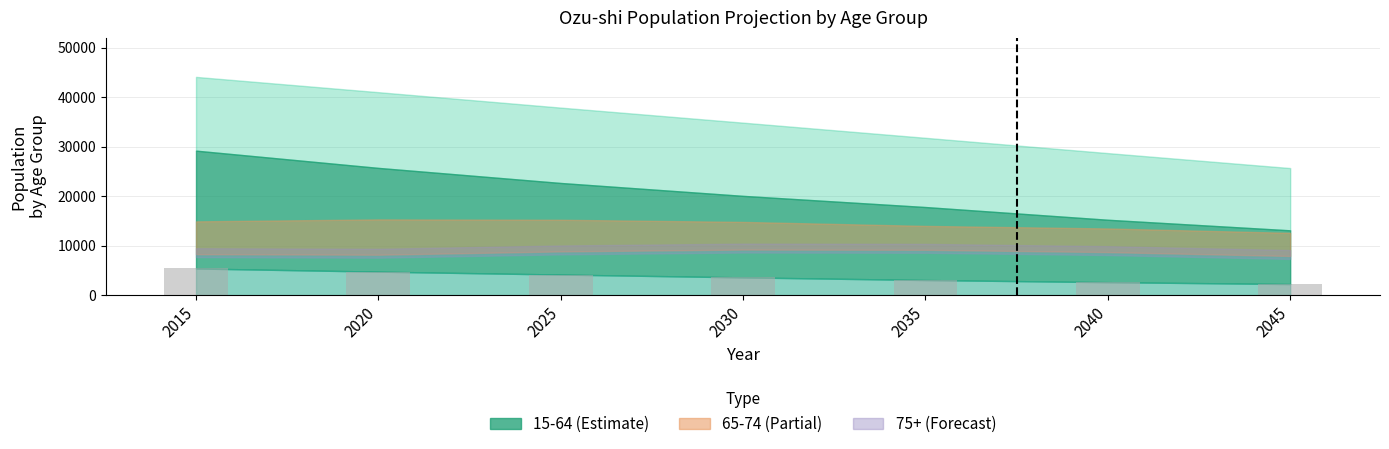

Reading right to left, what are all the values shown in this chart?

2045=2239	2040=2620	2035=3051	2030=3585	2025=4157	2020=4744	2015=5382